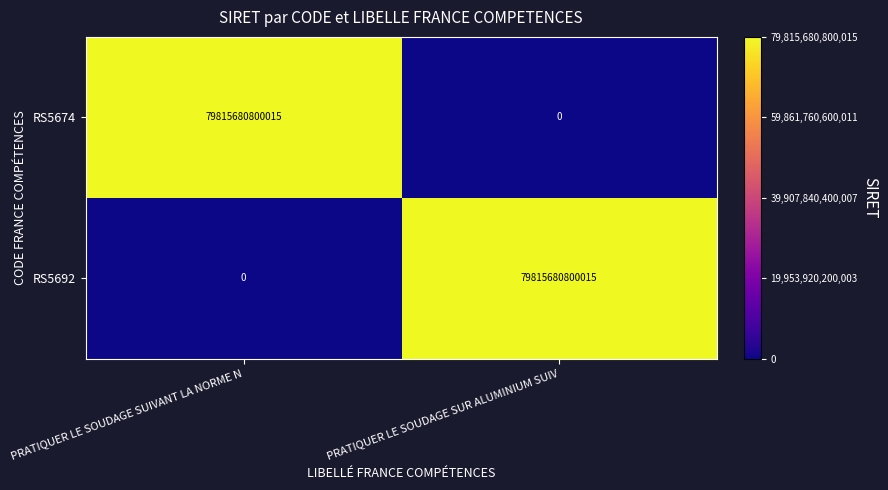

What is the difference between the maximum and minimum values in the RS5674 series?

79815680800015